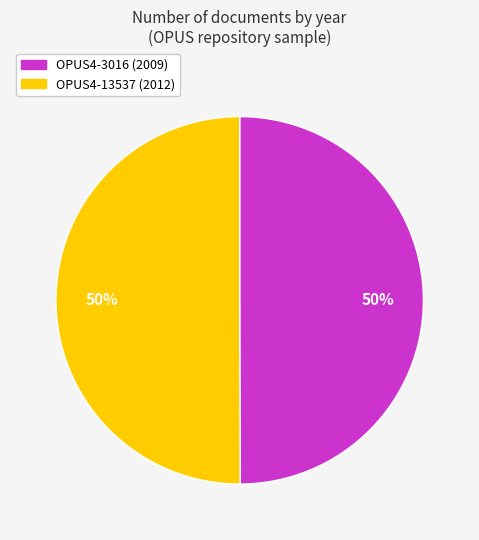

Approximately how many times larger is the value at OPUS4-13537 compared to OPUS4-3016?

1.0